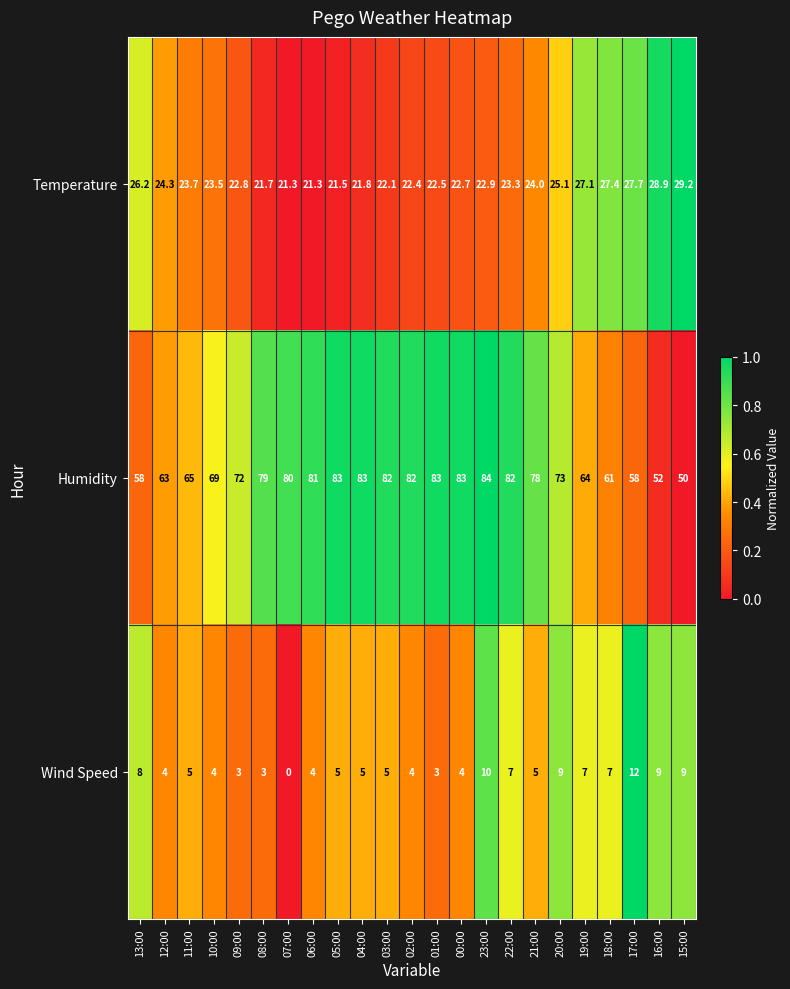

The Humidity series shows 36.7 at 11:00. True or false?

False